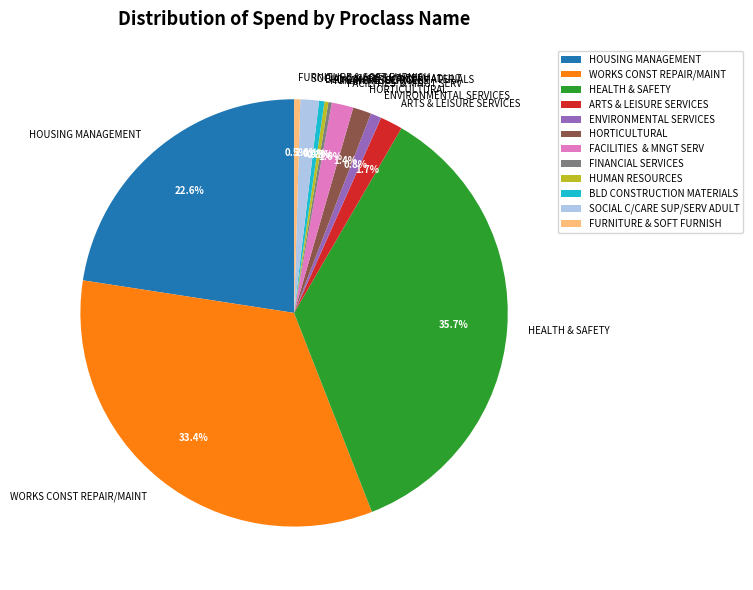

Which slice is the largest?

HEALTH & SAFETY